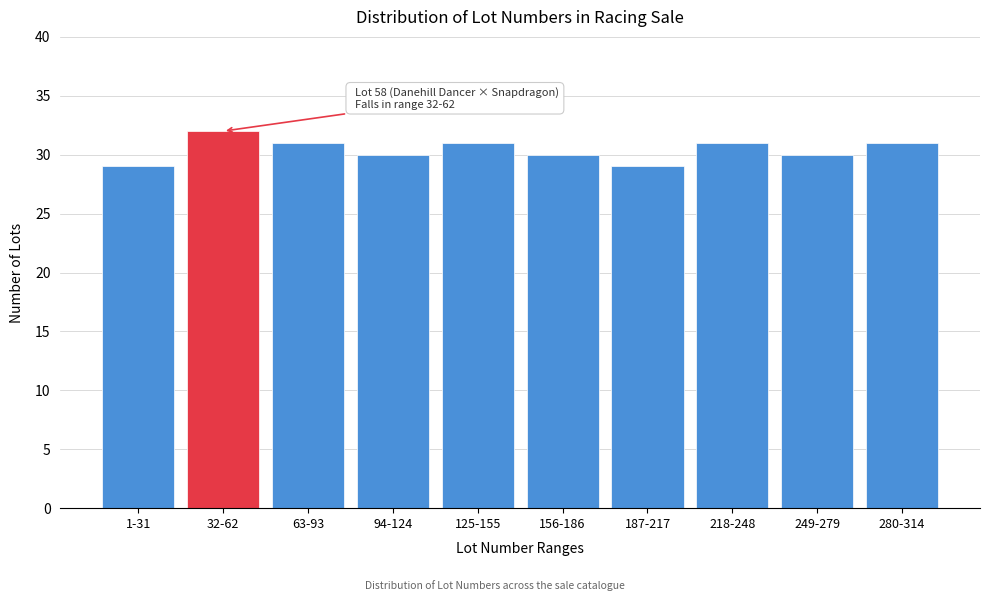

Reading right to left, extract all data points from this chart.

280-314=31	249-279=30	218-248=31	187-217=29	156-186=30	125-155=31	94-124=30	63-93=31	32-62=32	1-31=29